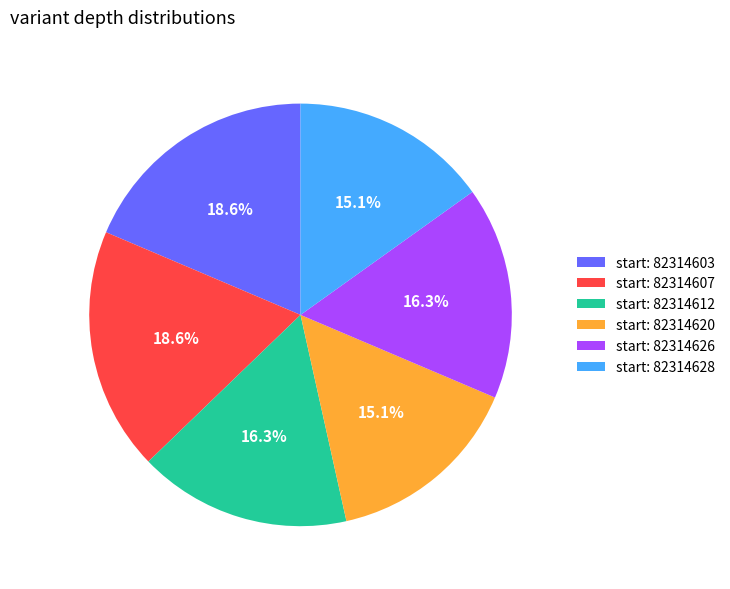

Does any single category account for the majority?

No